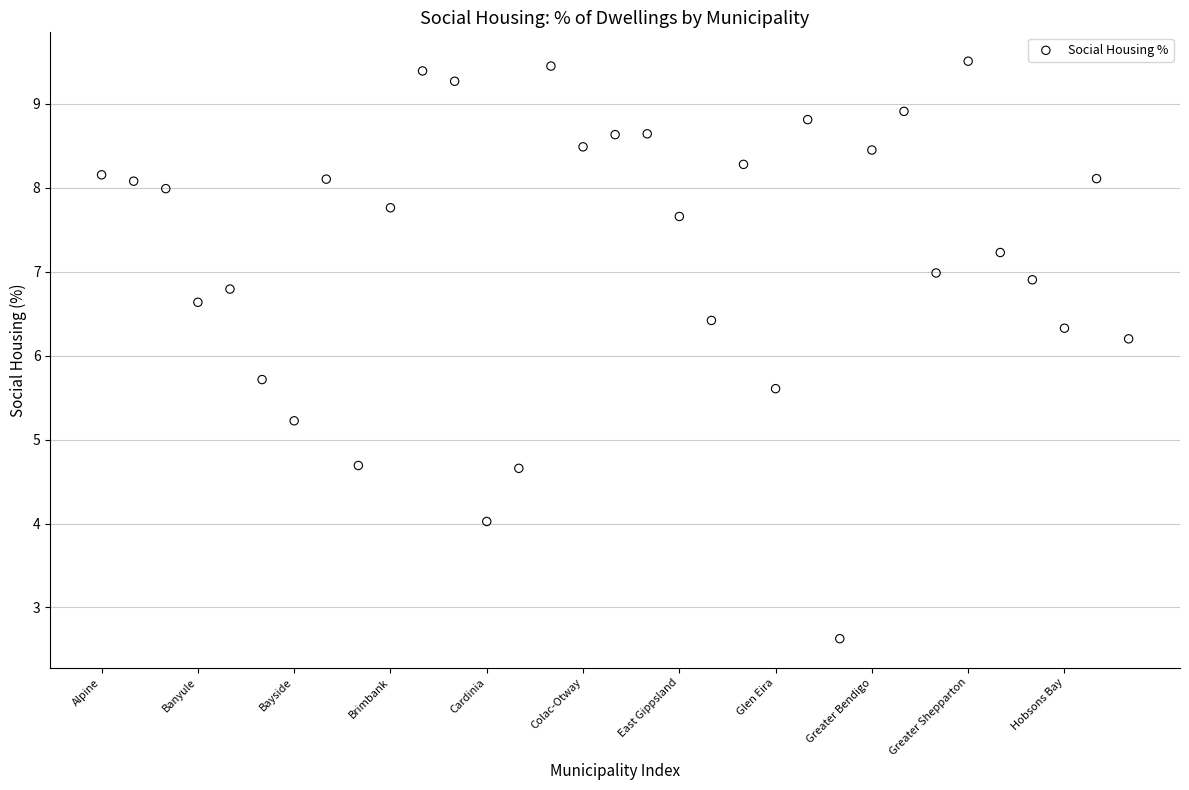

What Y value in the scatter plot is closest to 6?

6.2